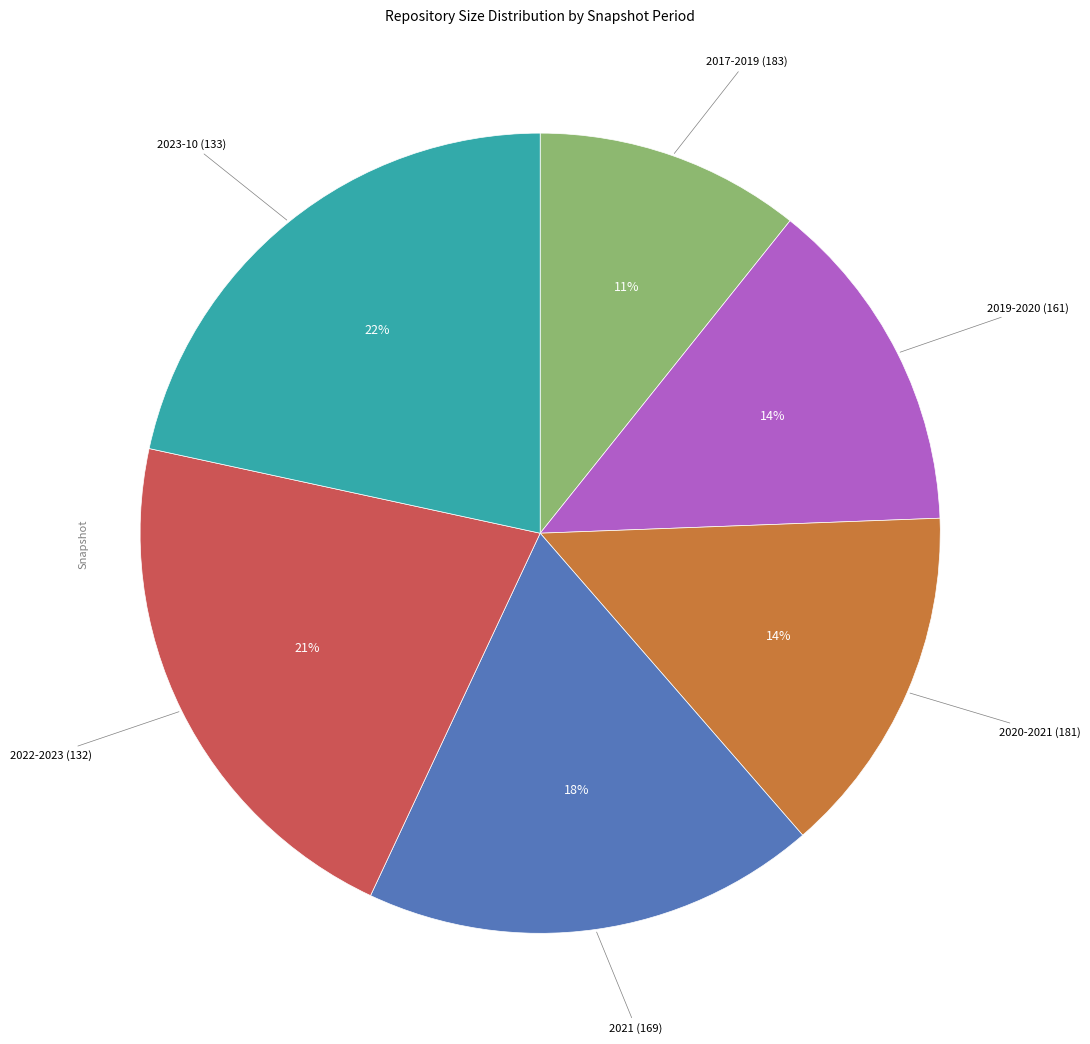

How many slices are in this pie chart?

6